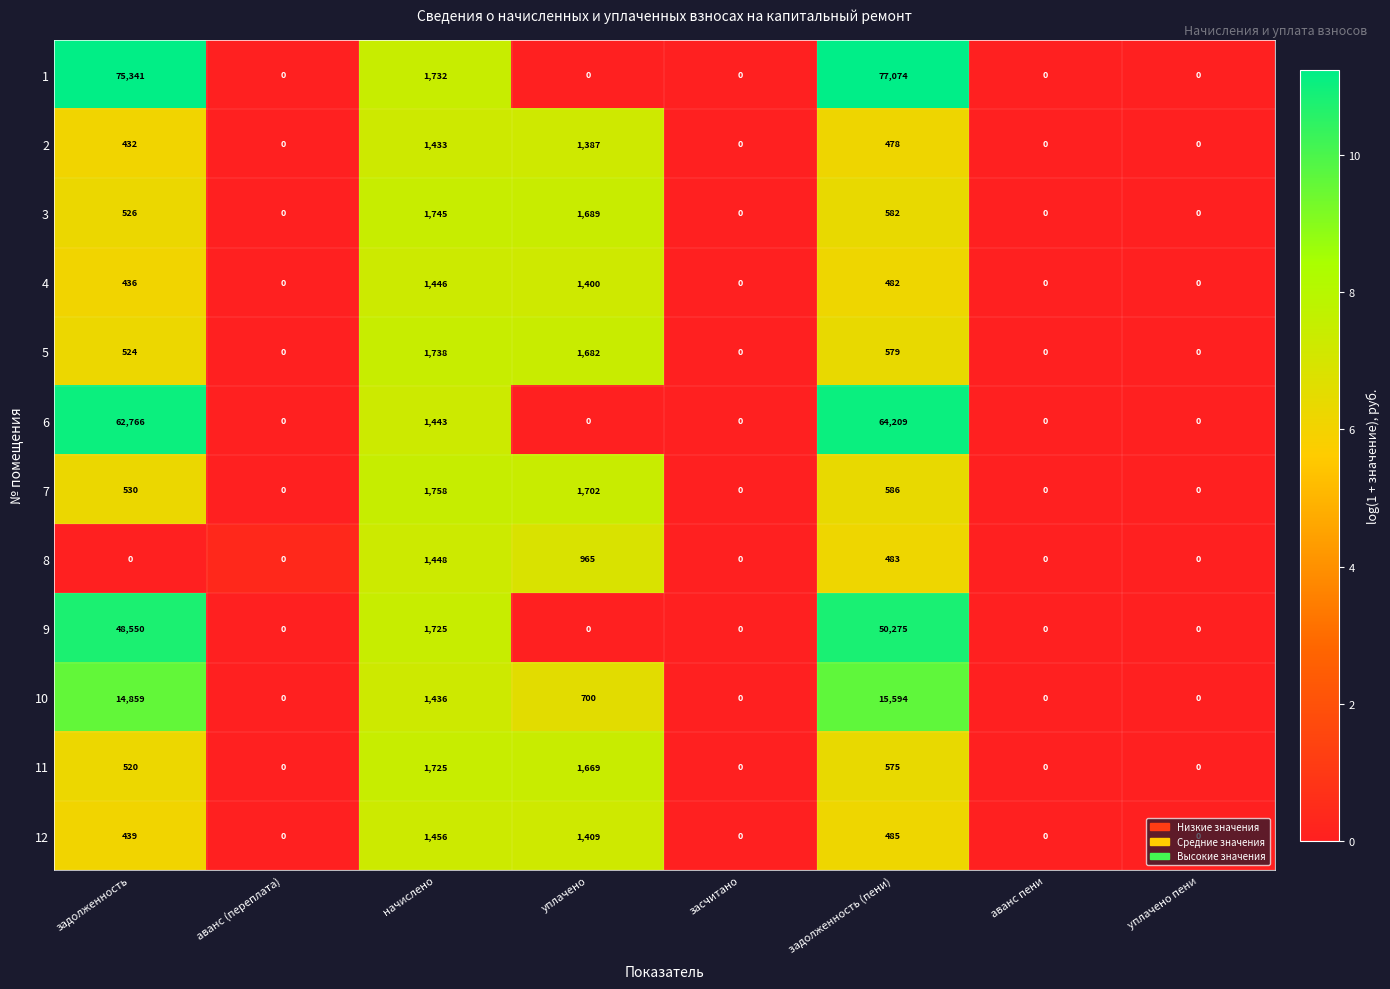

At which label does 7 reach its peak?

начислено